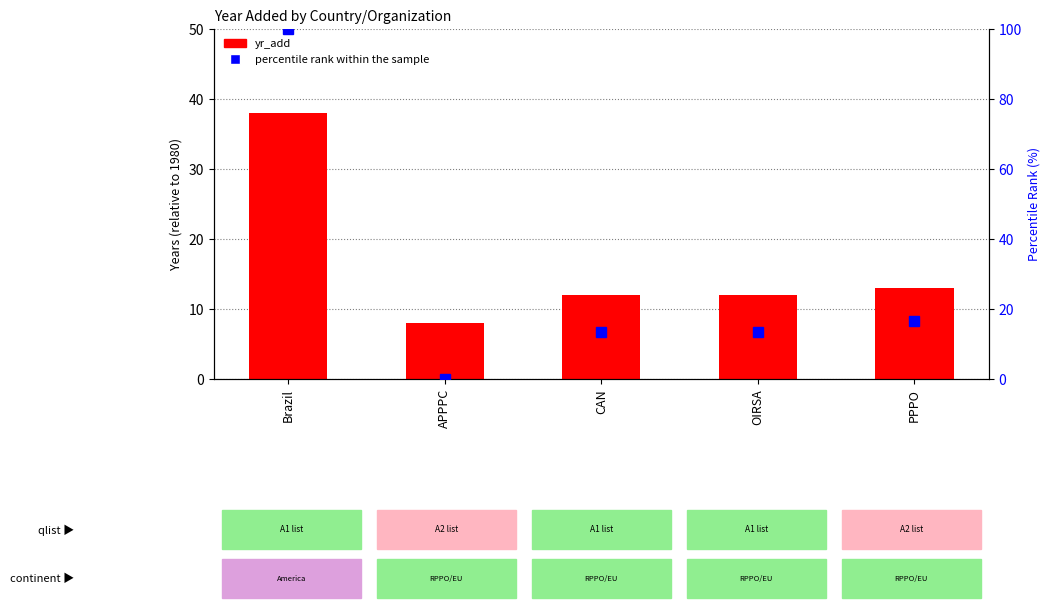

Reading left to right, list all the values displayed in this chart.

yr_add: 38.0	8.0	12.0	12.0	13.0
percentile rank within the sample: 100.0	0.0	13.3	13.3	16.7